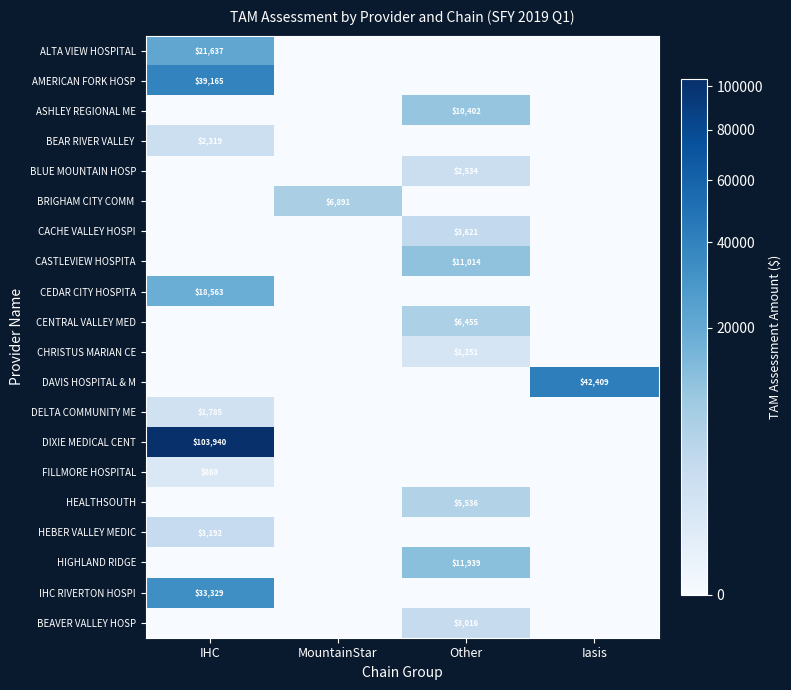

Which category has the lowest value across all series?

MountainStar